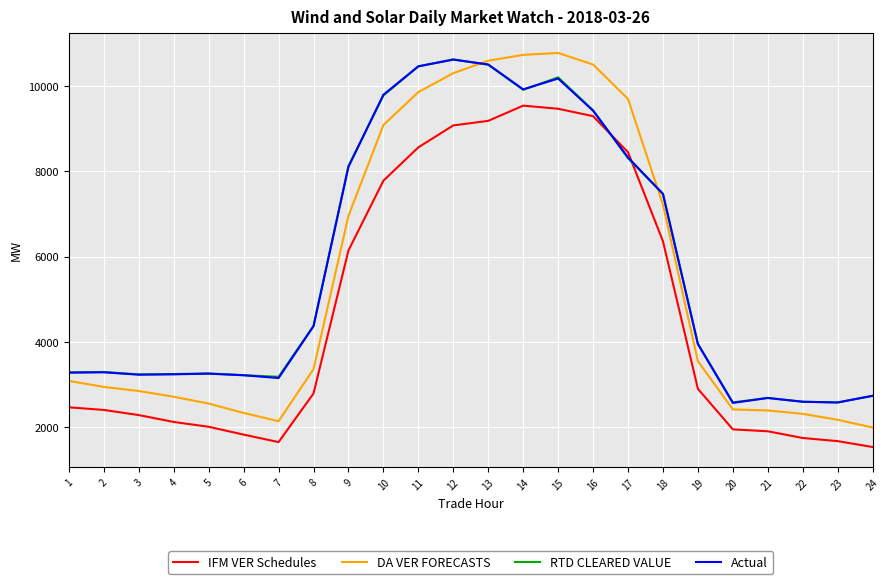

True or false: RTD CLEARED VALUE has more than 2 points higher than both neighbors.

True